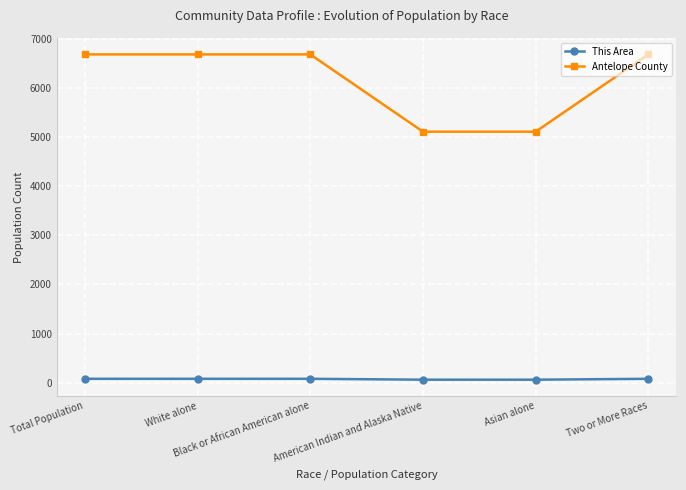

Is the value of Antelope County at Two or More Races greater than the value of This Area at White alone?

Yes